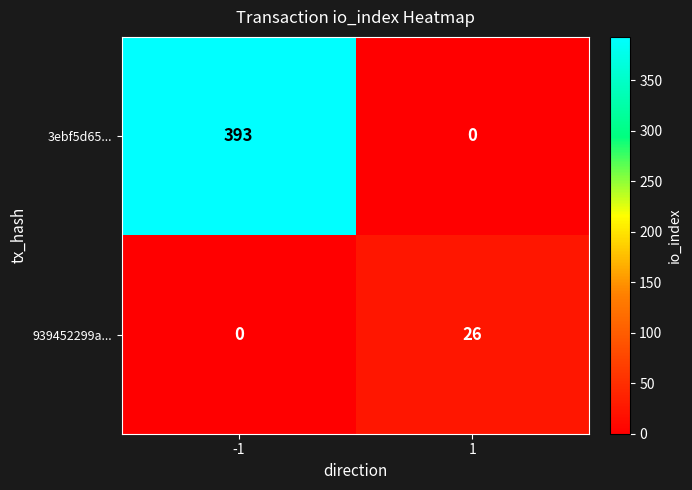

True or false: 939452299a... has a value of 0 at -1.

True